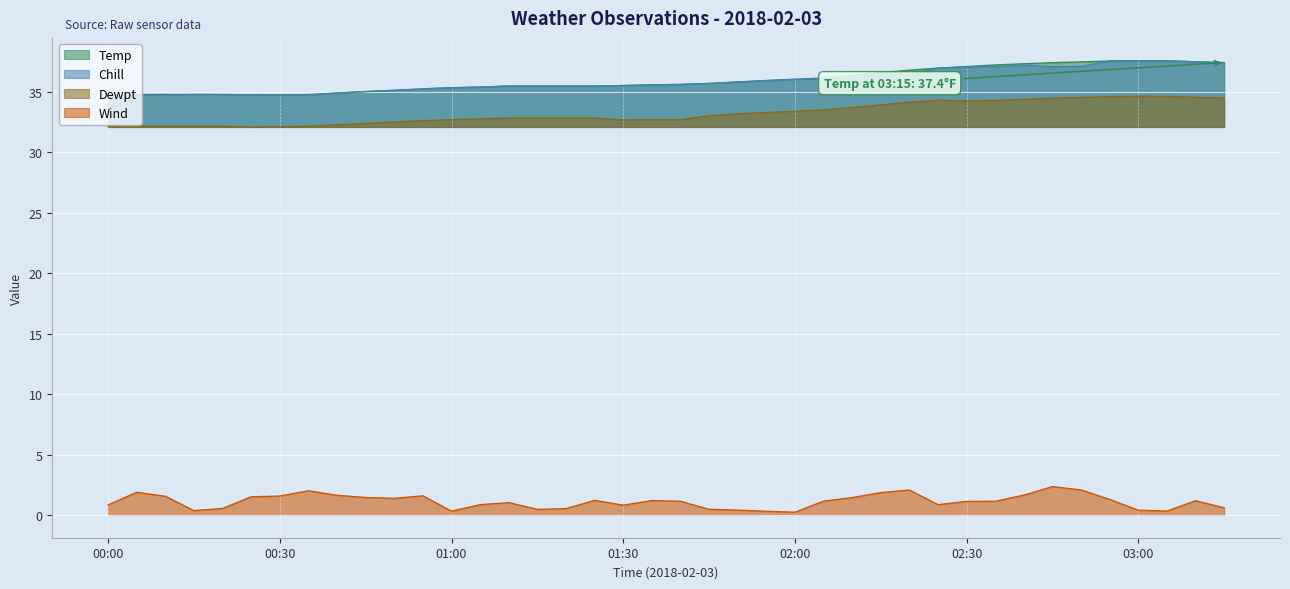

Is it true that Temp equals 22.9 at 01:00?

False